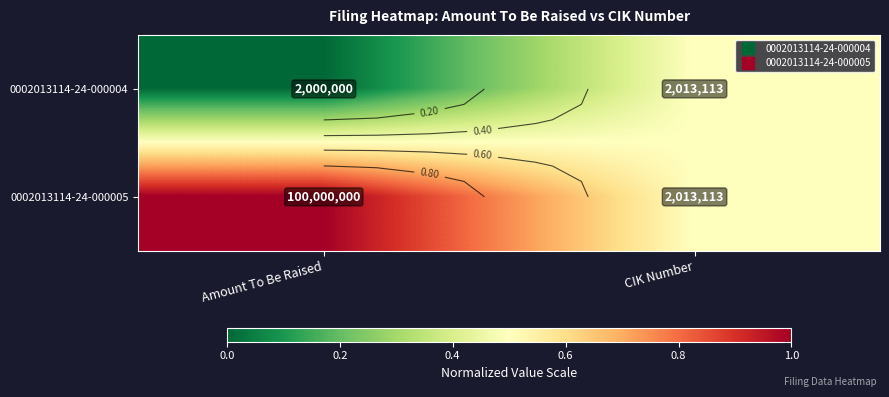

At CIK Number, list the series in order from smallest to largest.

0002013114-24-000004, 0002013114-24-000005